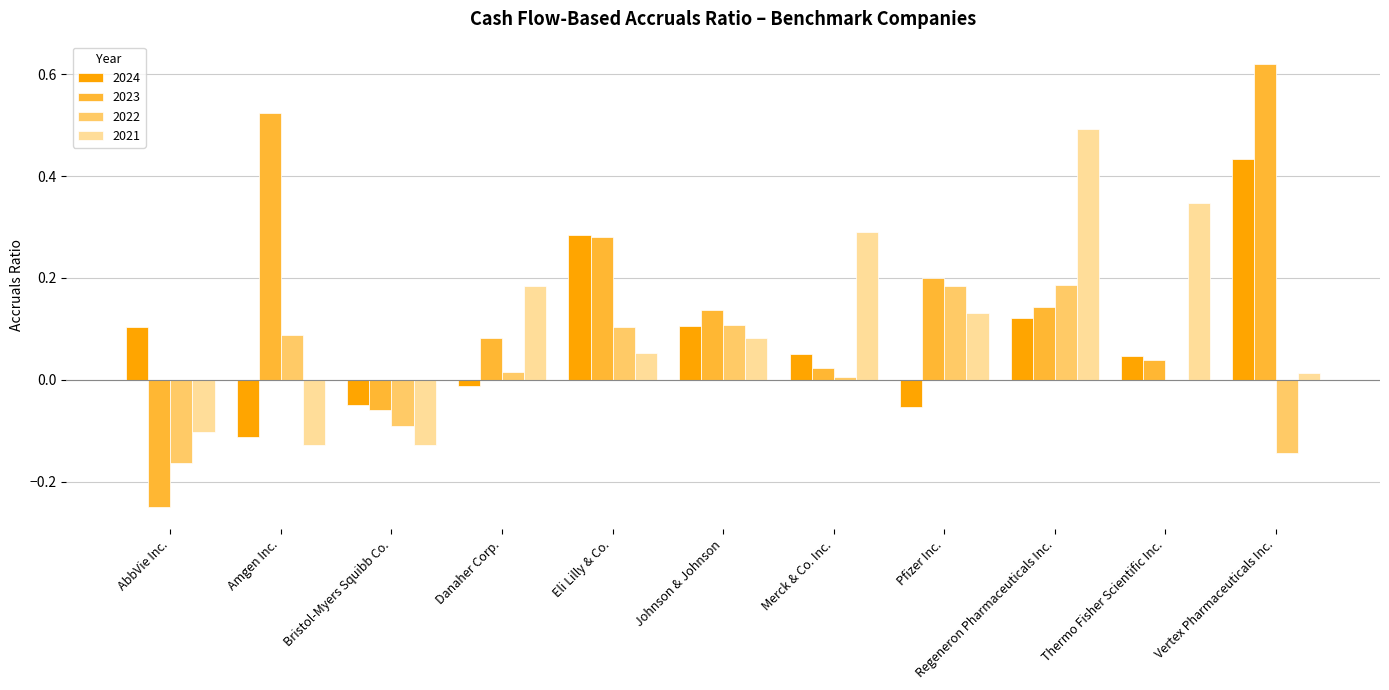

How many distinct data groups are displayed?

4